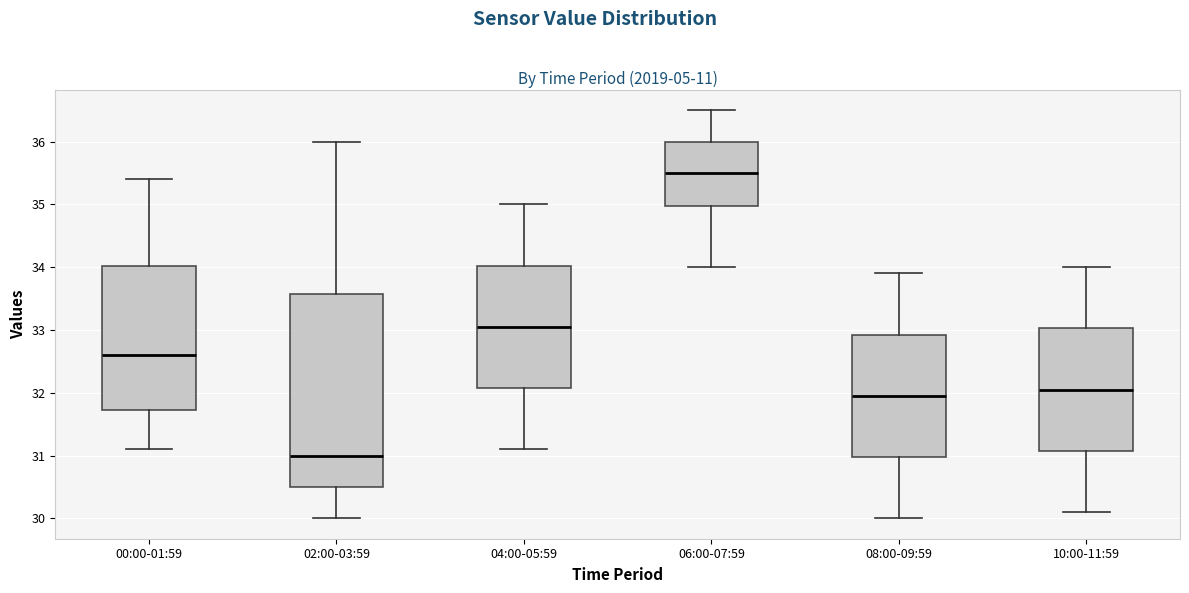

Reading left to right, read every box against the y-axis: the position of its median line, the range the box covers, and the ends of its whiskers. The values are not printed on the chart, so give them approximately, as read against the axis.

00:00-01:59: median 32.6, box 31.7 to 34.0, whiskers 31.1 to 35.4
02:00-03:59: median 31.0, box 30.5 to 33.6, whiskers 30.0 to 36.0
04:00-05:59: median 33.1, box 32.1 to 34.0, whiskers 31.1 to 35.0
06:00-07:59: median 35.5, box 35.0 to 36.0, whiskers 34.0 to 36.5
08:00-09:59: median 32.0, box 31.0 to 32.9, whiskers 30.0 to 33.9
10:00-11:59: median 32.1, box 31.1 to 33.0, whiskers 30.1 to 34.0